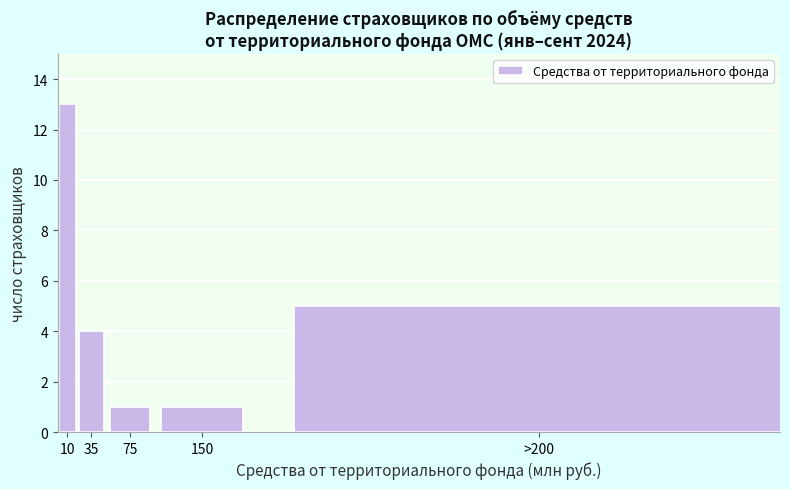

Reading right to left, transcribe all the data shown in this chart.

>200=5	150=1	75=1	35=4	10=13